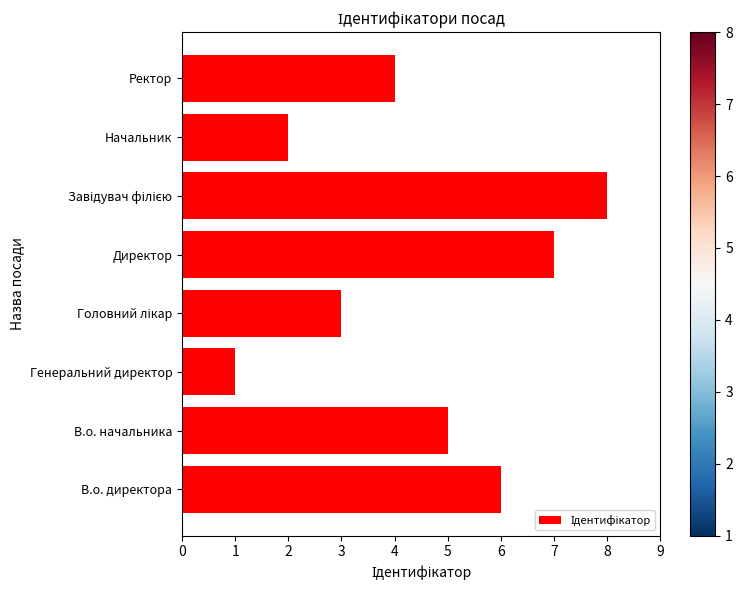

What is the maximum value shown in the chart?

8